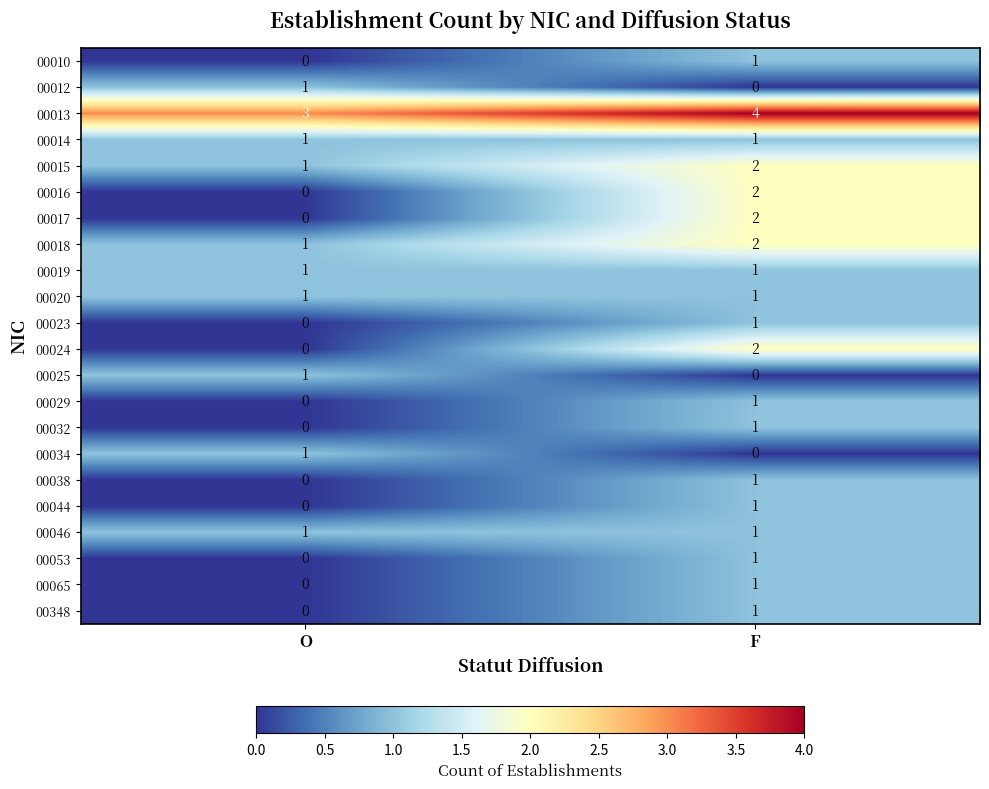

At which category is the sum across all series the highest?

F